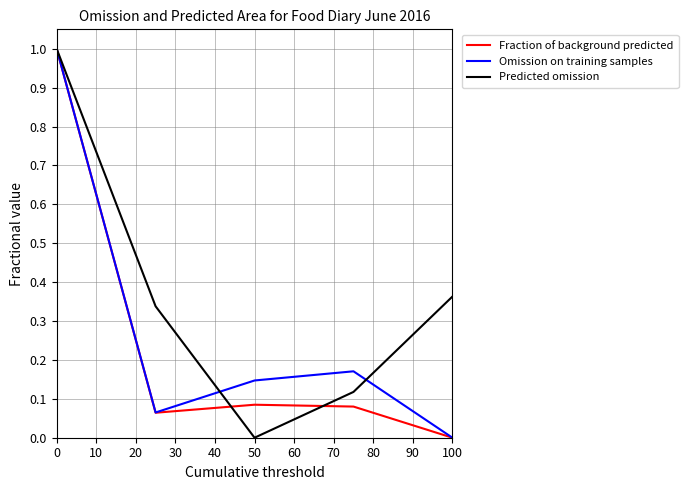

What is the maximum value shown in the chart?

1.0